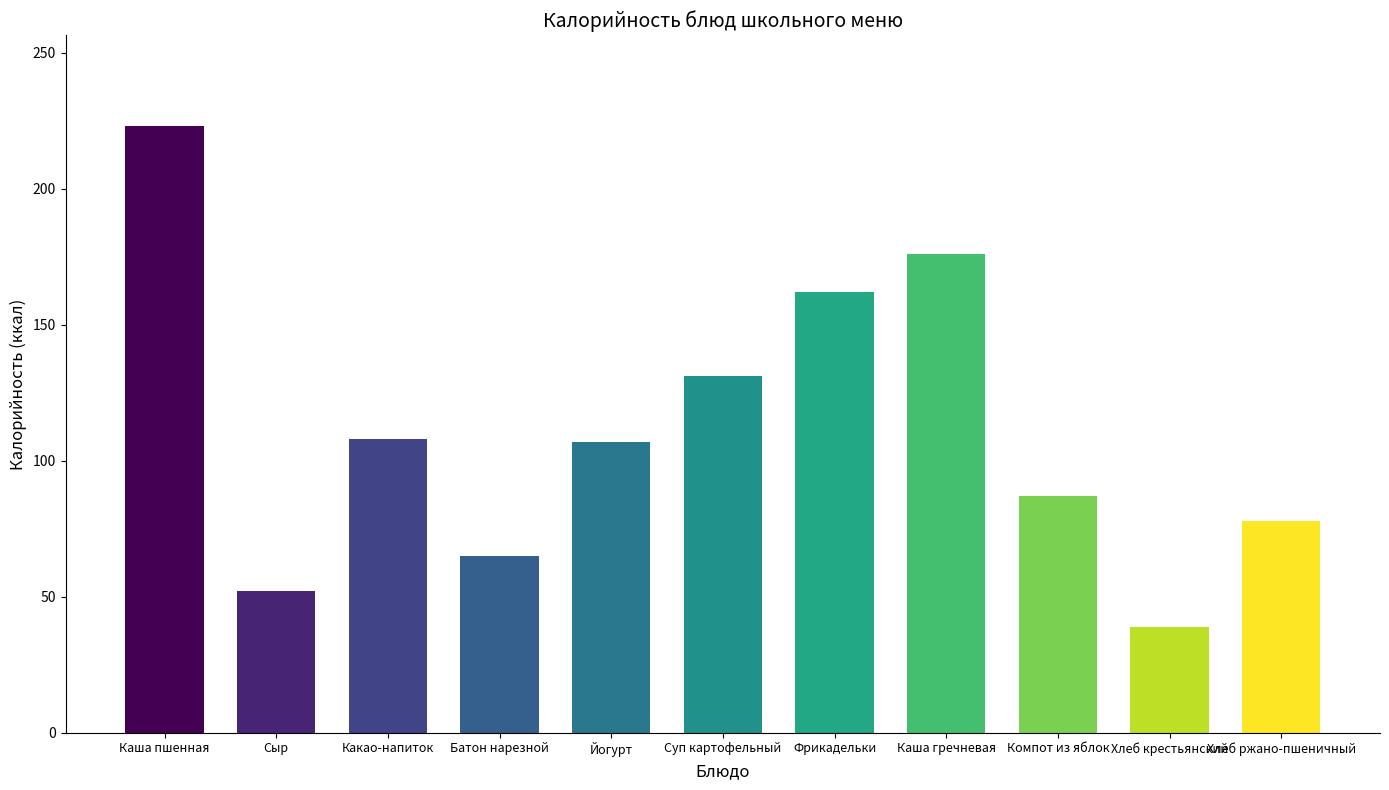

What is the difference between the second highest and minimum values?

137